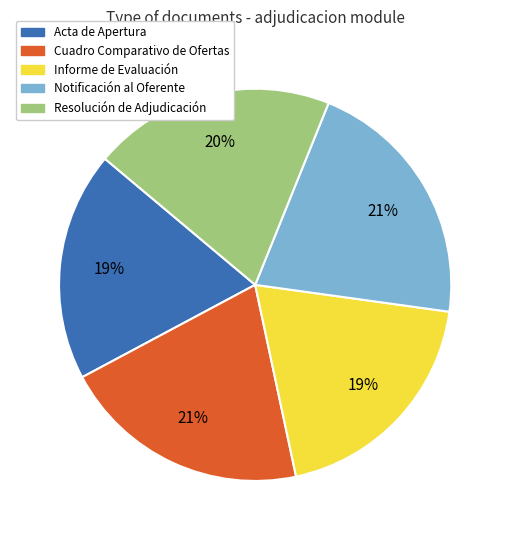

How many slices are in this pie chart?

5